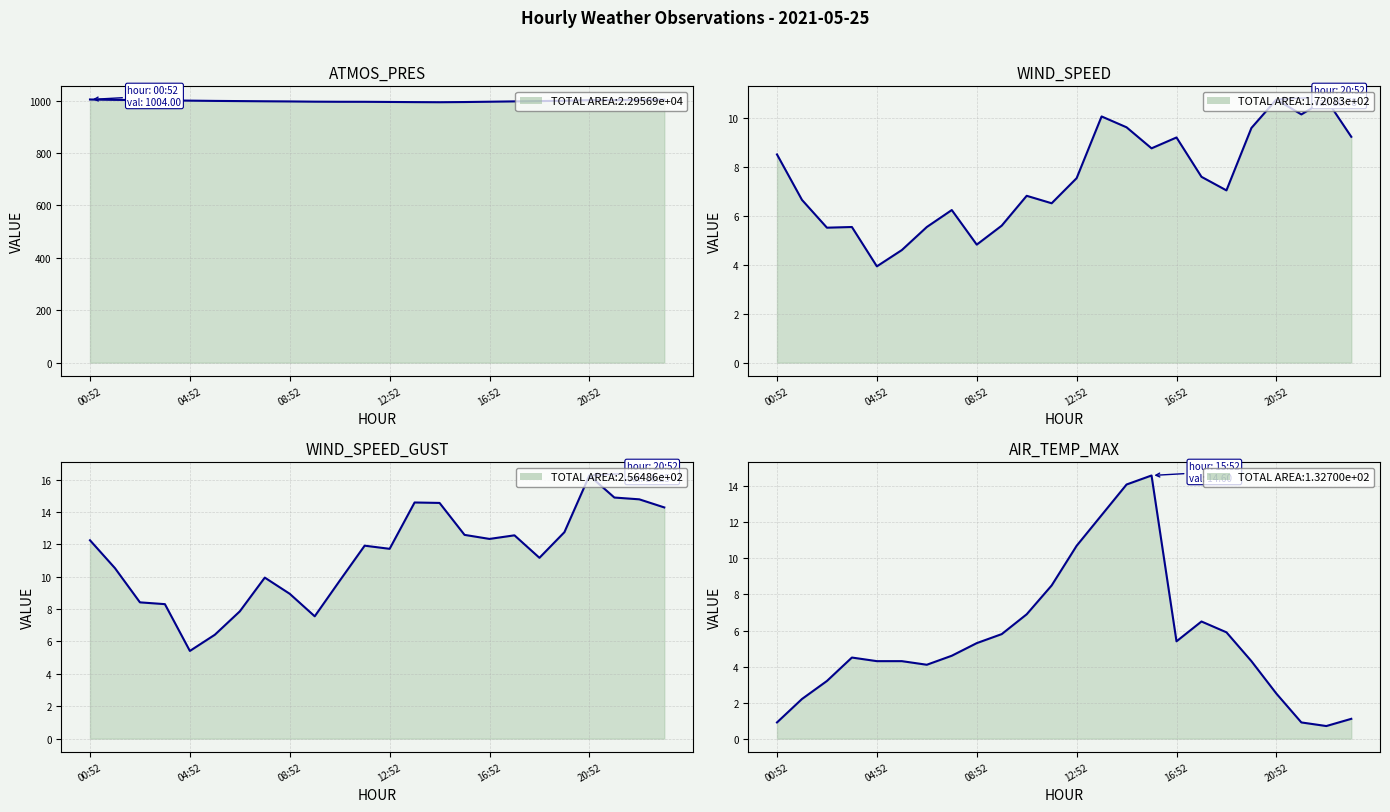

The ATMOS_PRES line series shows 1677.1 at 12:52. True or false?

False